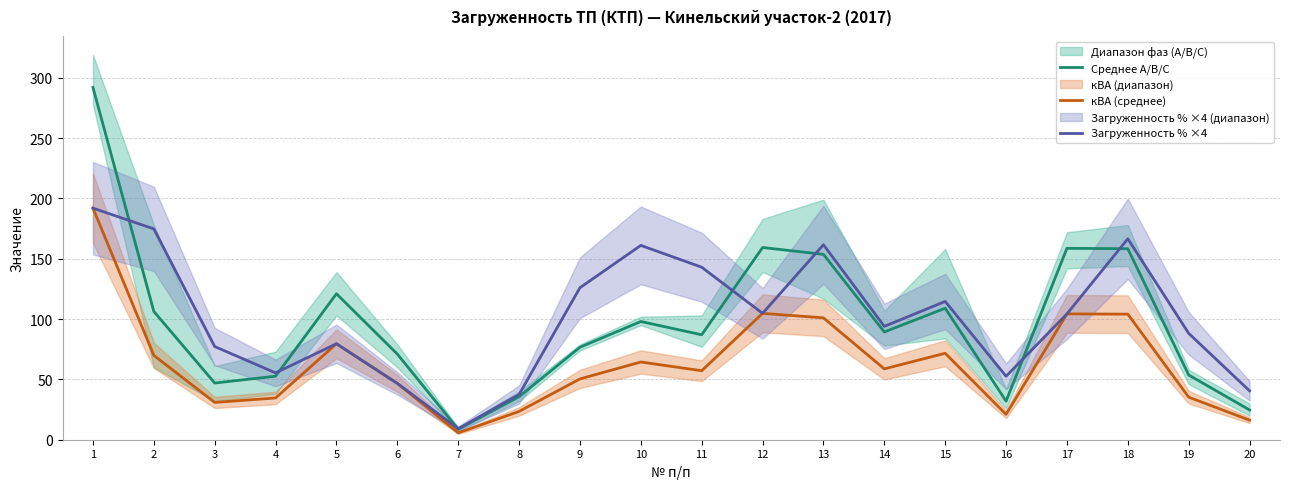

Count the number of data series in this chart.

3